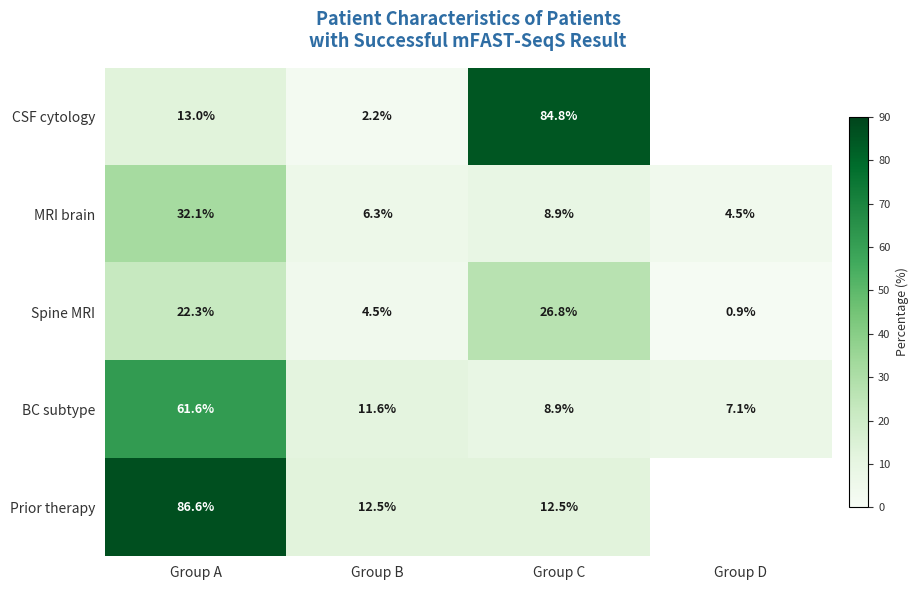

What value does the BC subtype series have at Group A?

61.6